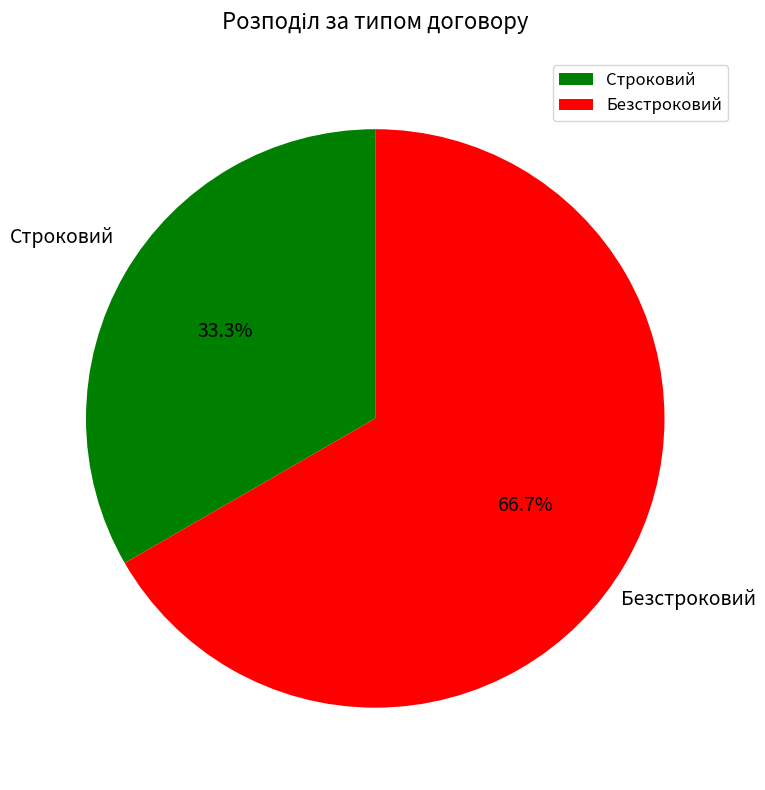

What is the largest slice in the pie chart?

Безстроковий